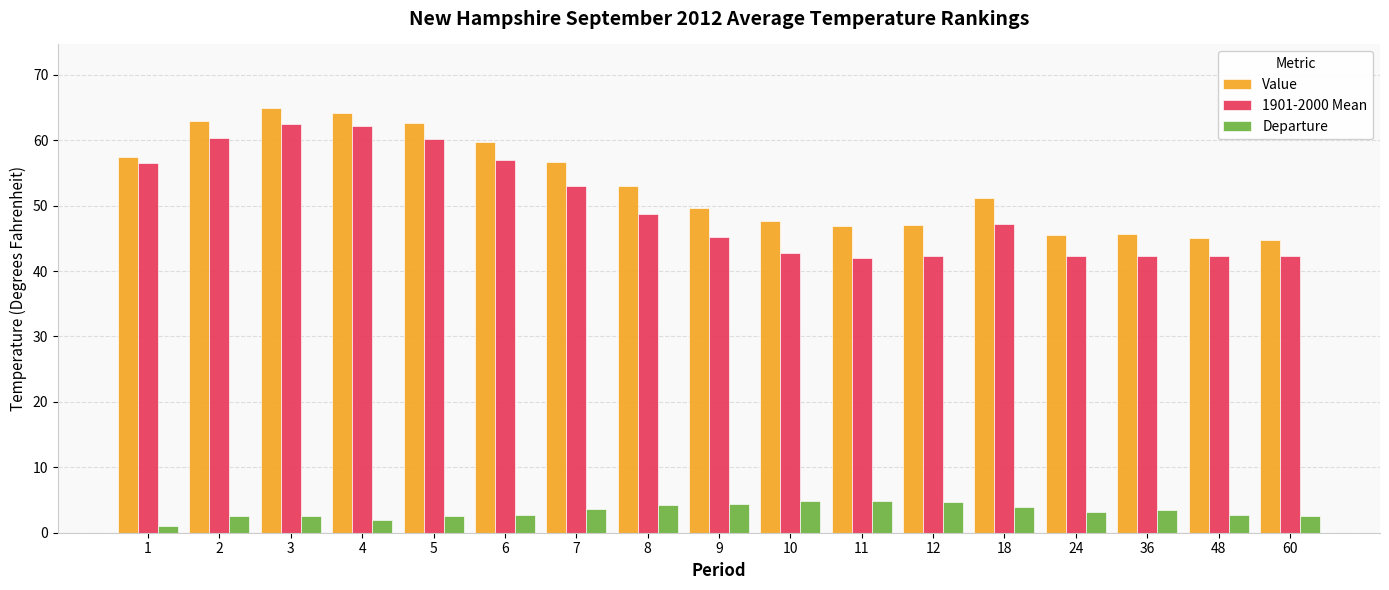

What is the average value of the Departure series?

3.3